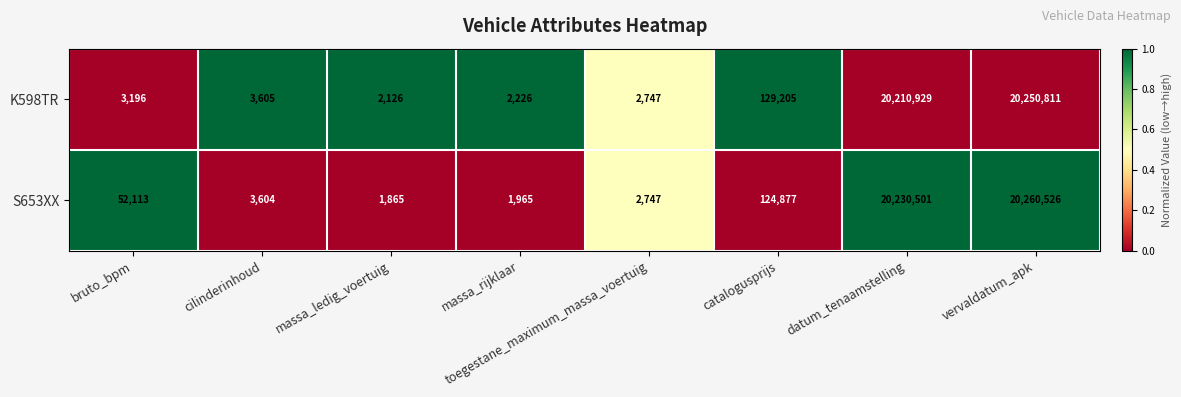

What is the difference between the maximum and second lowest values in the K598TR series?

20248585